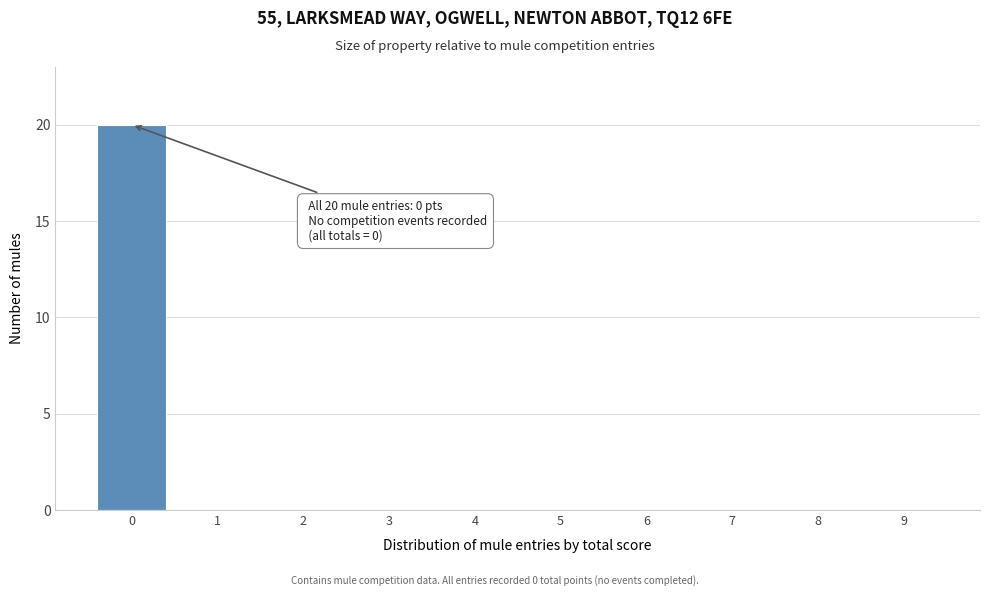

Over which range of the x-axis is the bar tallest?

-0.5 to 0.5